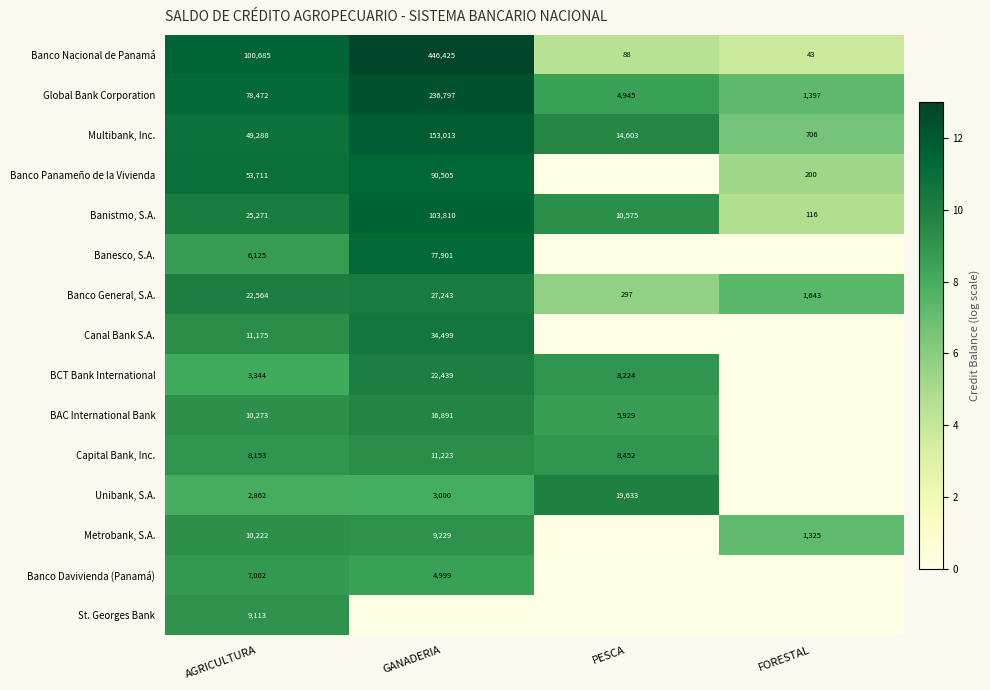

Count the number of data series in this chart.

15